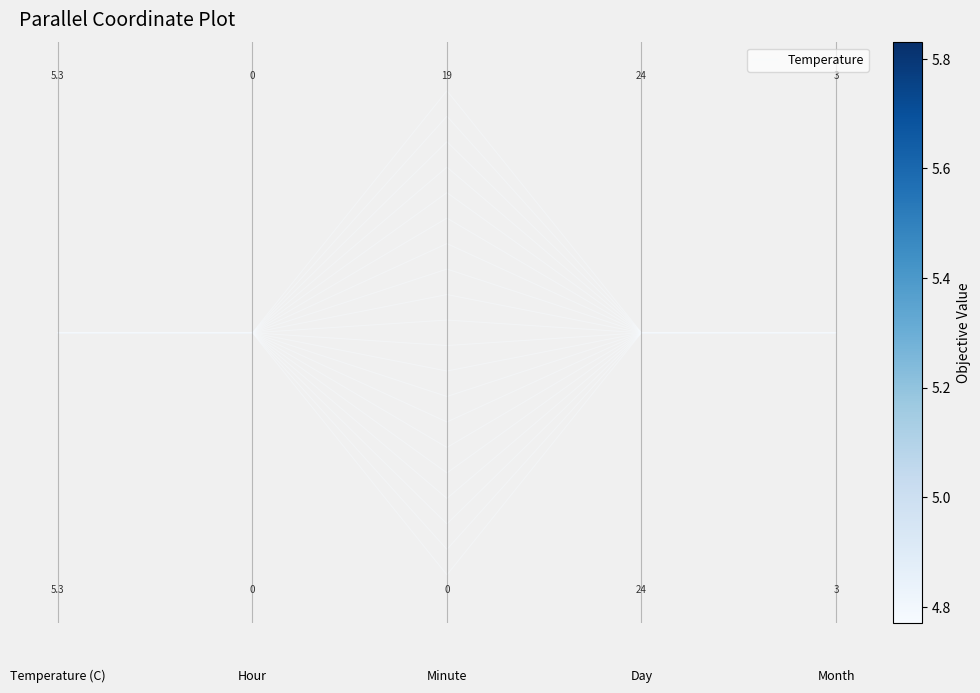

What is the sum of all values?

2.0